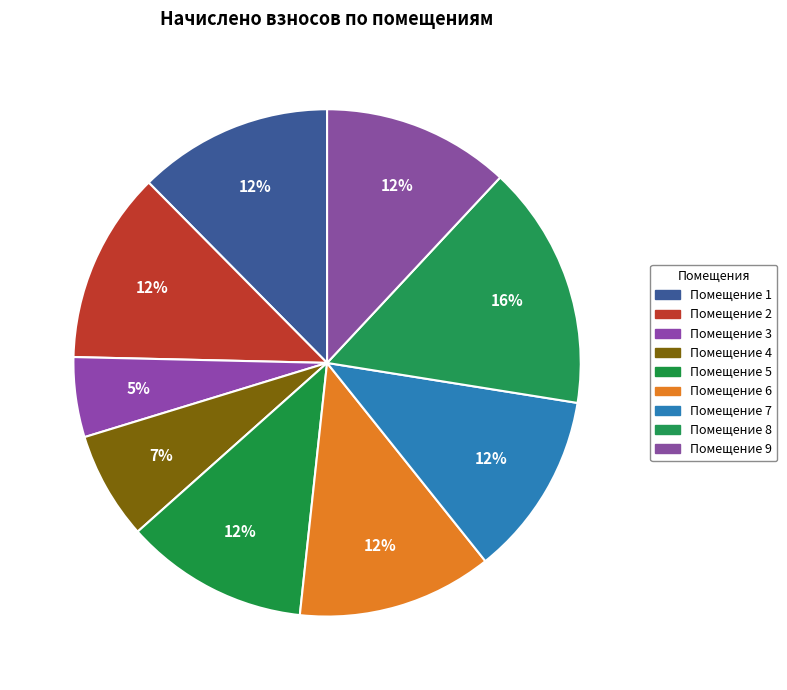

How many segments does this pie chart have?

9